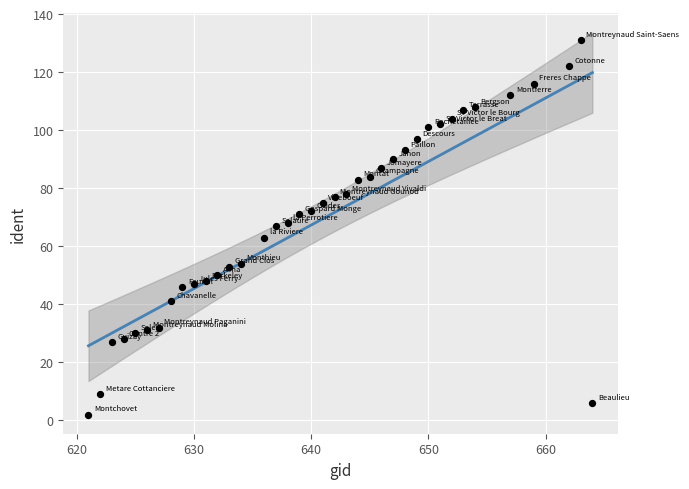

What is the range of Y values (max minus min)?

129